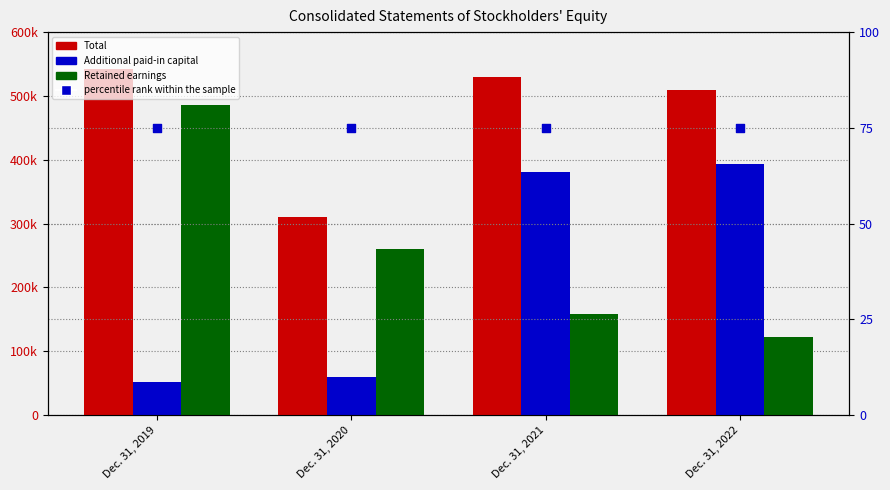

Which series contains the highest Y value?

Total